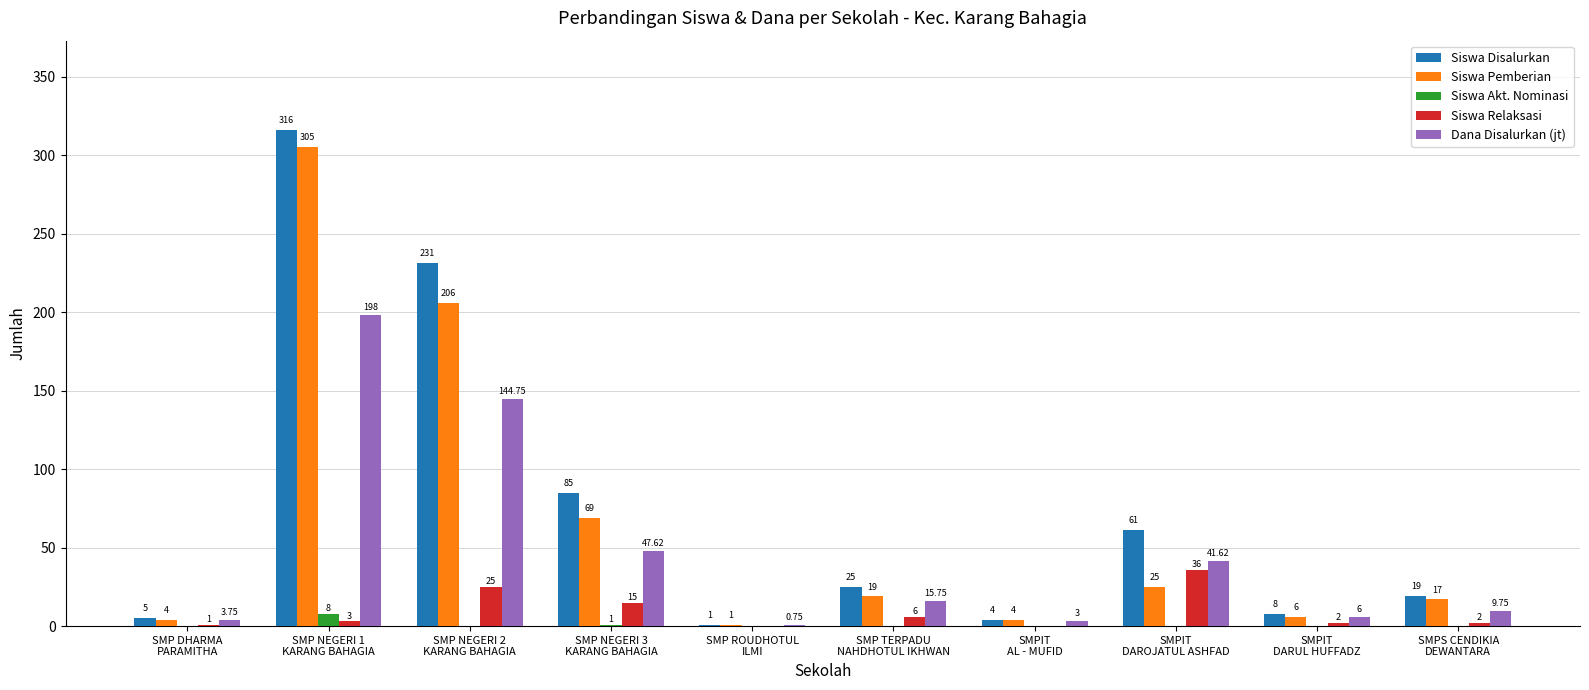

What value does the Siswa Disalurkan series have at SMP NEGERI 2
KARANG BAHAGIA?

231.0